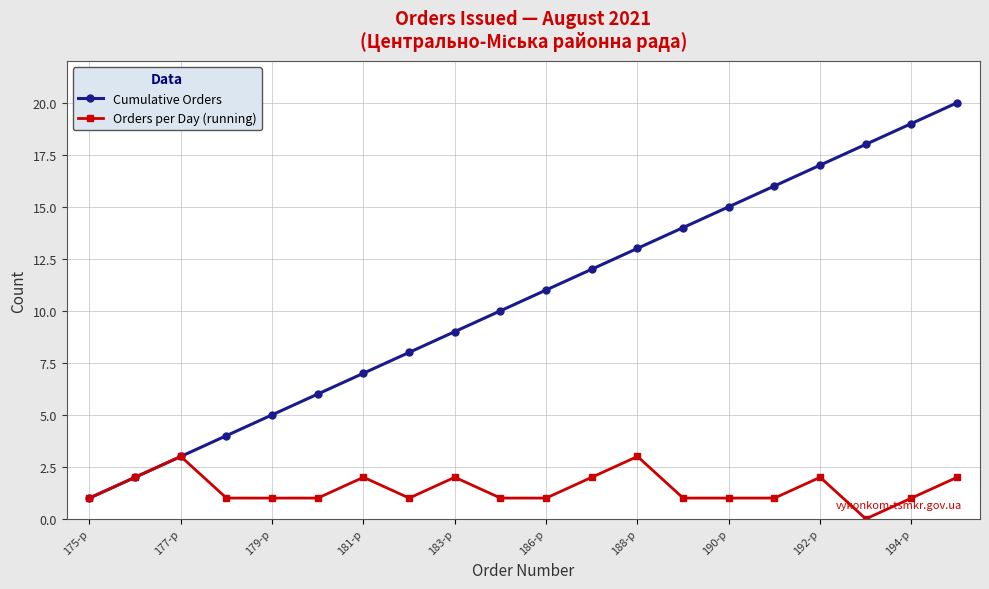

Rank the series by their average value, from highest to lowest.

Cumulative Orders, Orders per Day (running)